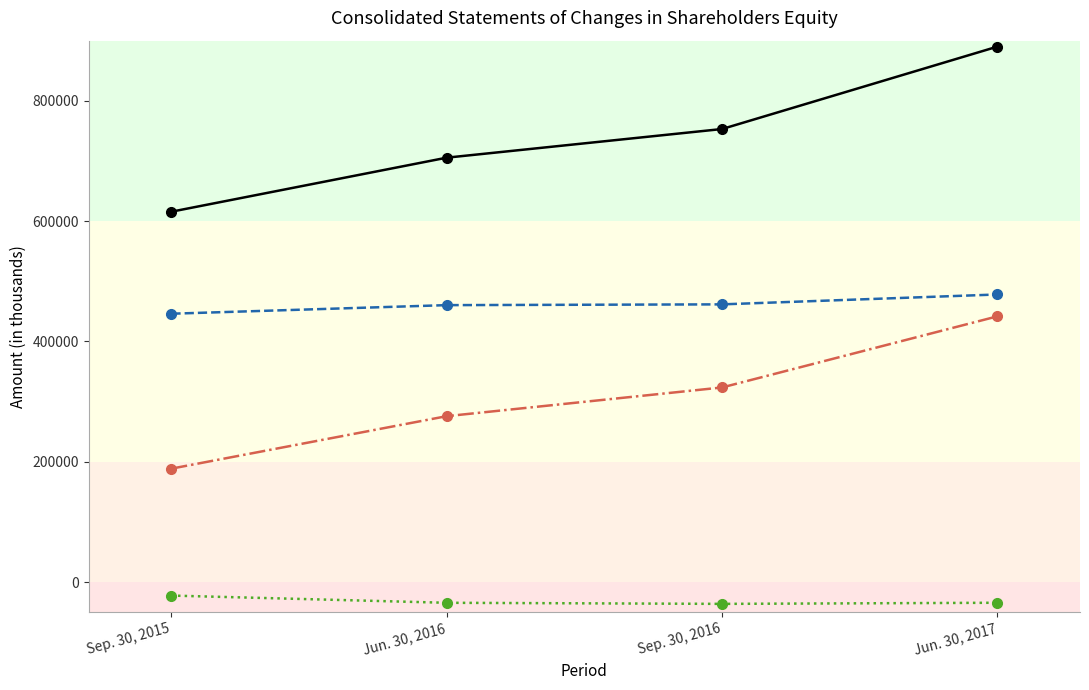

What is the label of the 4th point from the left?

Jun. 30, 2017